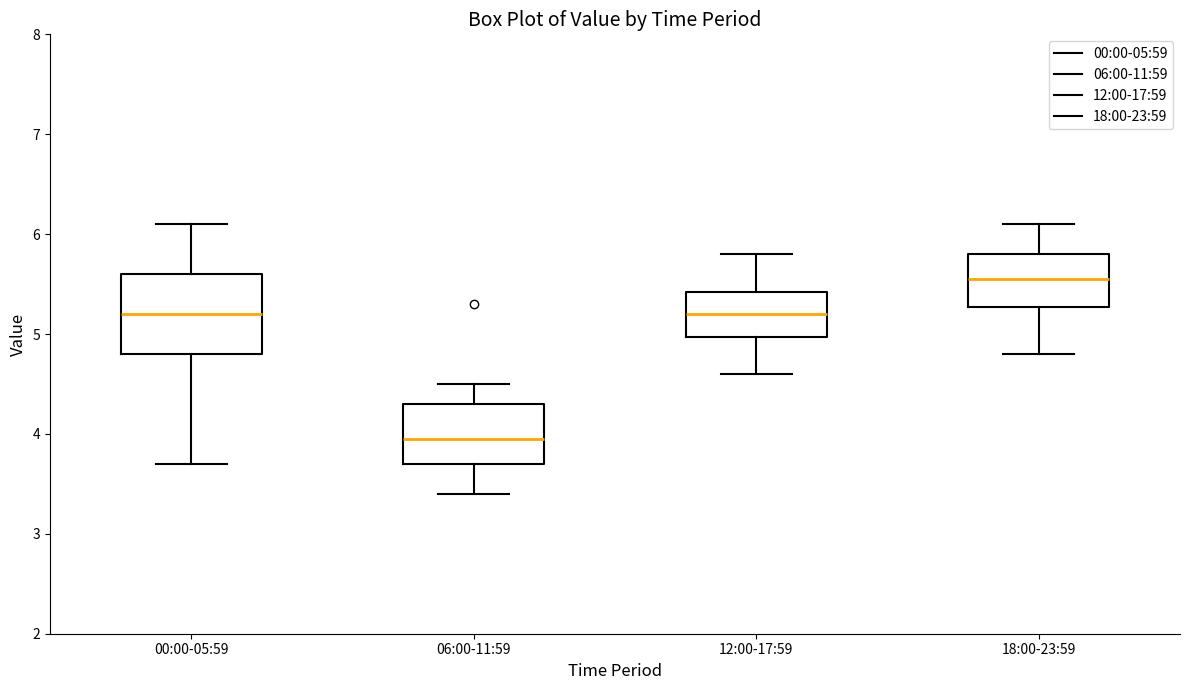

Where does the lower whisker of the box for 18:00-23:59 end on the y-axis? The values are not printed on the chart, so give them approximately, as read against the axis.

4.8